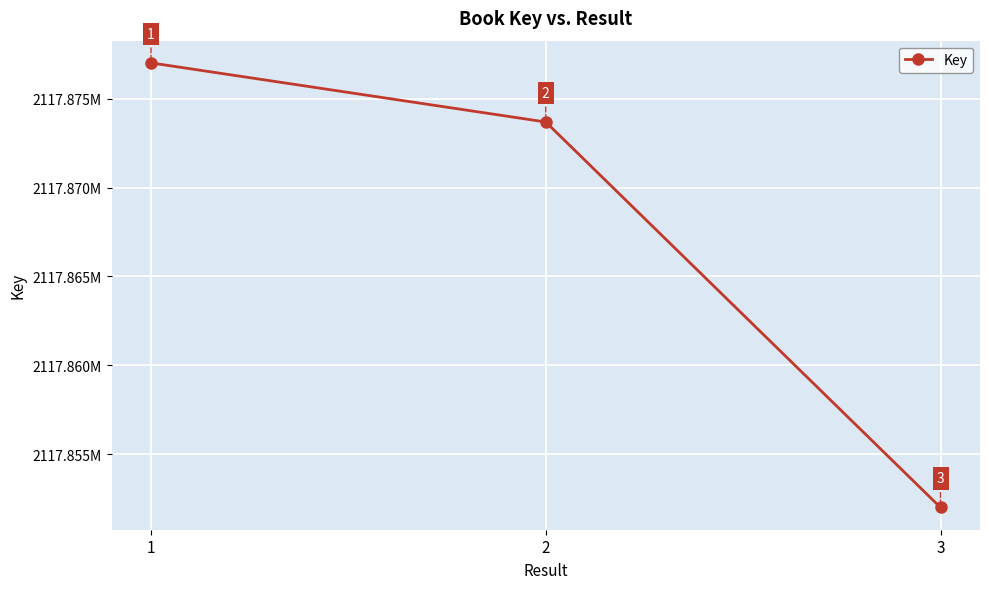

Rank the categories by value from lowest to highest.

3, 2, 1